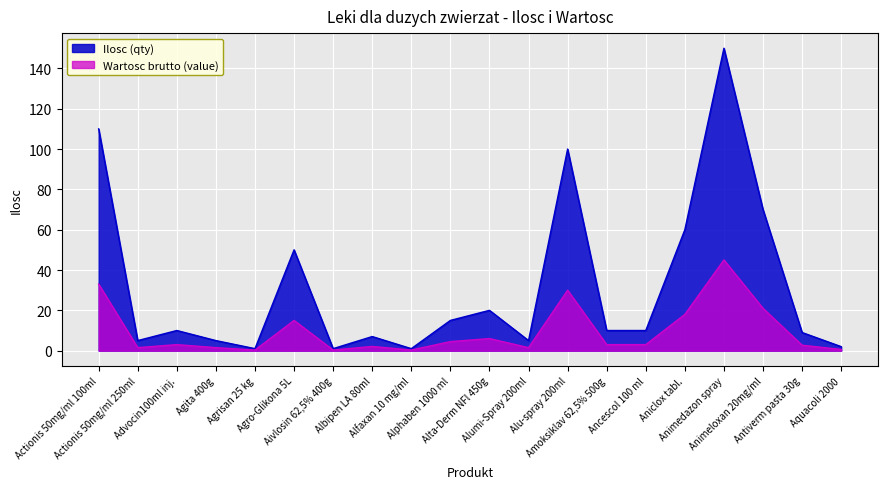

What is the sum of the values at Aniclox tabl. and Agro-Glikona 5L?

110